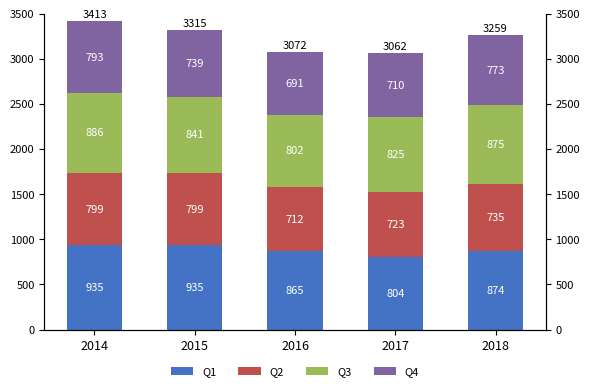

Reading left to right, list all the values displayed in this chart.

Q1: 2014=935.1	2015=935.1	2016=865.6	2017=804.2	2018=875.0
Q2: 2014=799.1	2015=799.1	2016=712.6	2017=723.5	2018=735.5
Q3: 2014=886.4	2015=841.6	2016=802.7	2017=825.1	2018=875.1
Q4: 2014=793.2	2015=739.6	2016=691.8	2017=710.1	2018=773.6